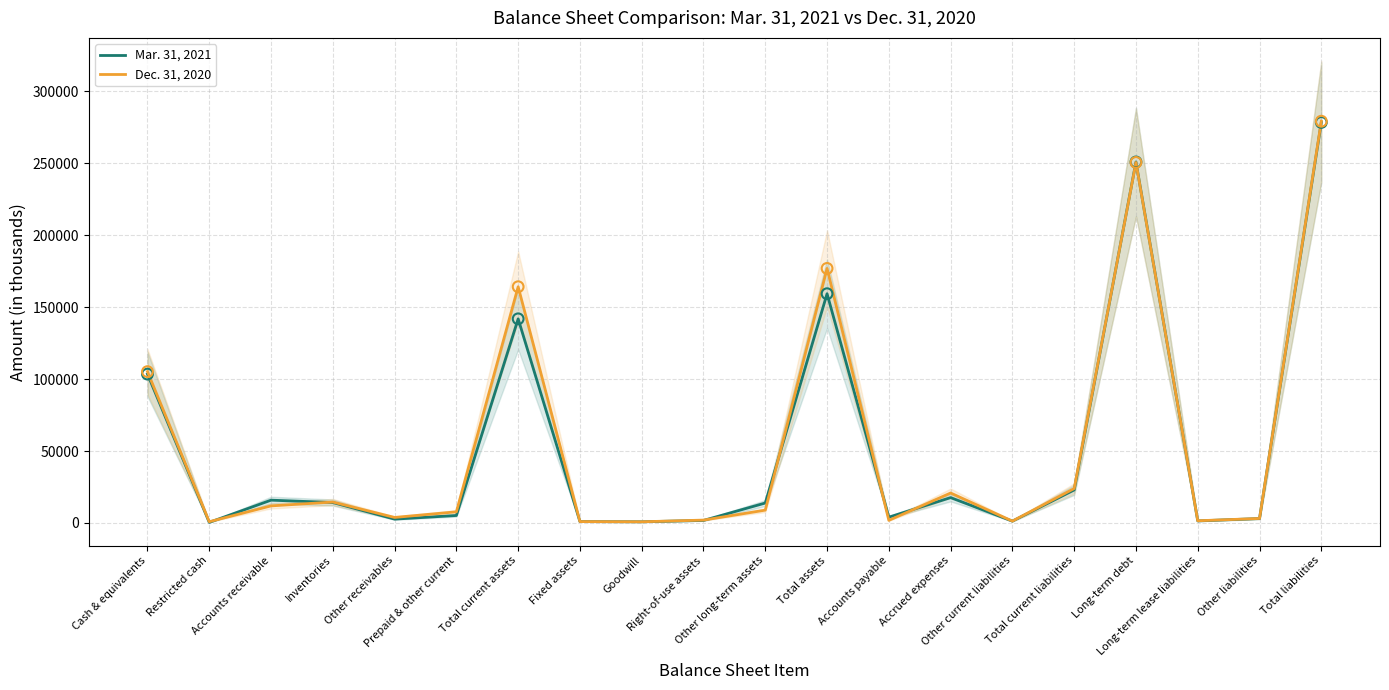

Which series contains the lowest Y value?

Mar. 31, 2021